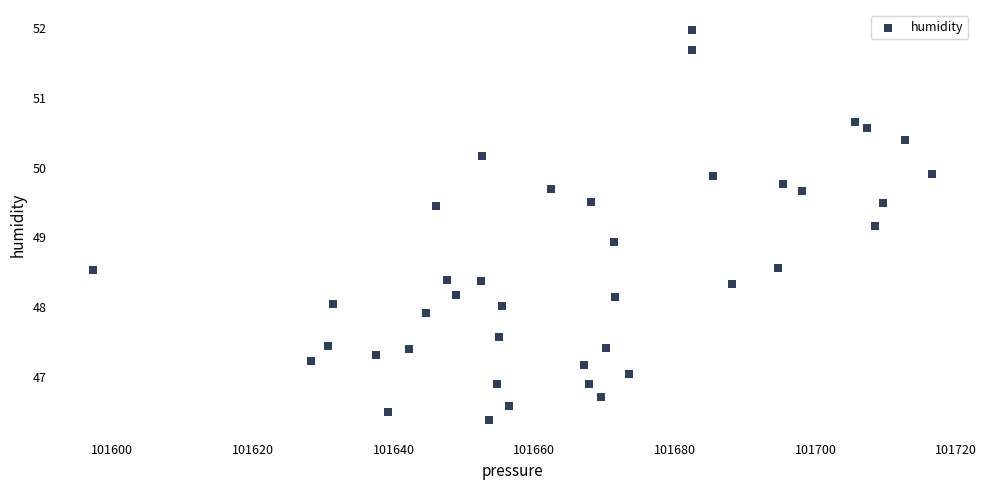

What is the range of X values (max minus min)?

119.3